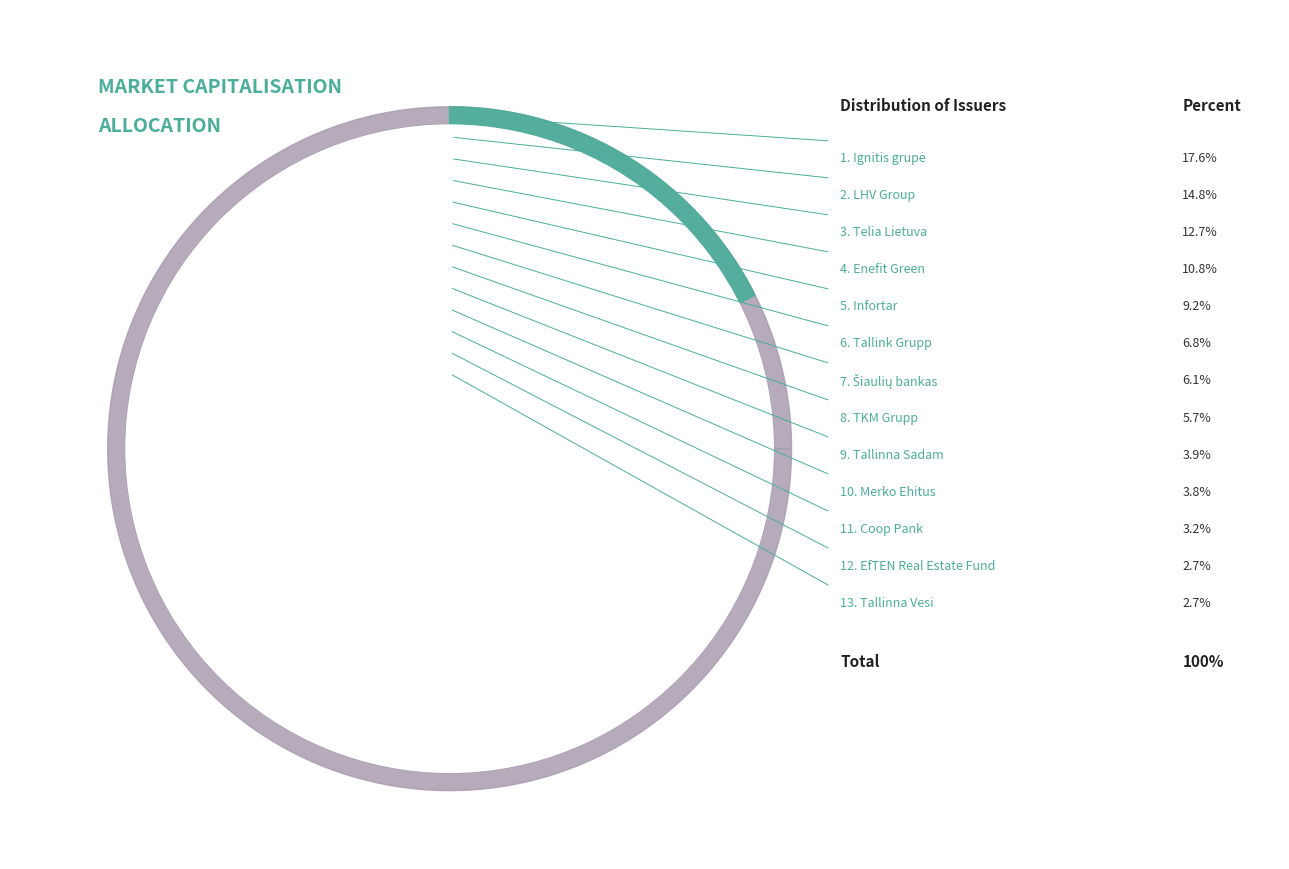

Is there a majority slice in this chart?

No